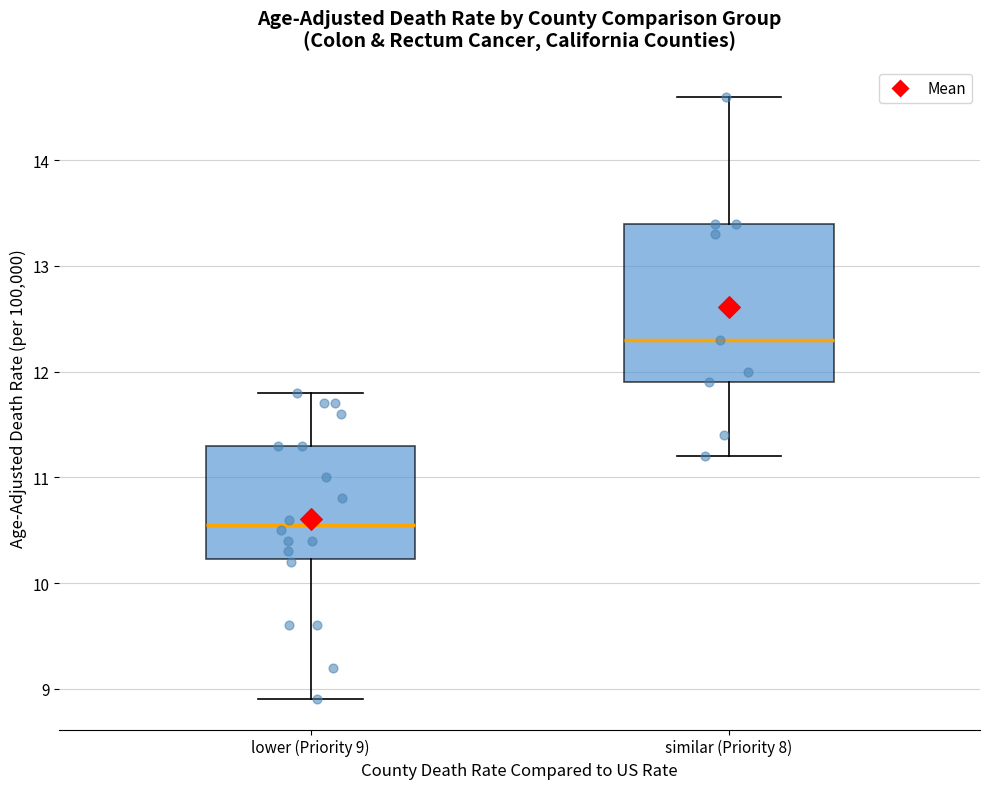

Where is the lower edge of the box for similar (Priority 8) on the y-axis? The values are not printed on the chart, so give them approximately, as read against the axis.

11.9